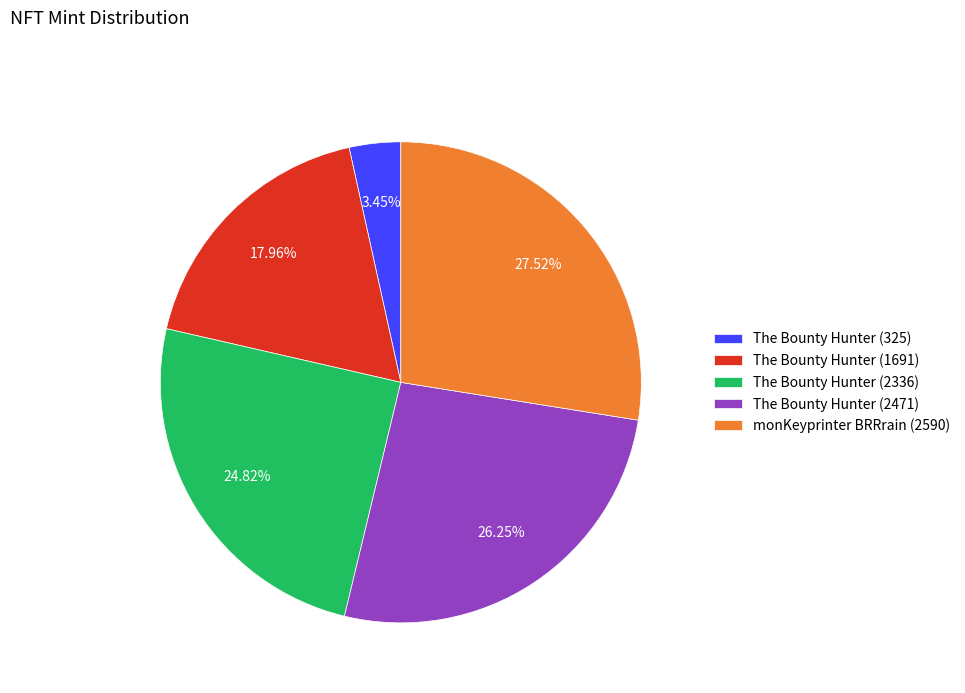

To the nearest percent, what is the average slice percentage?

20%